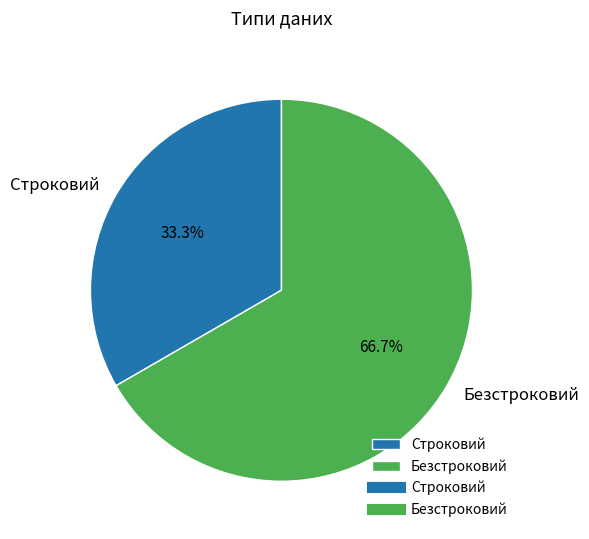

Between Безстроковий and Строковий, which is larger?

Безстроковий